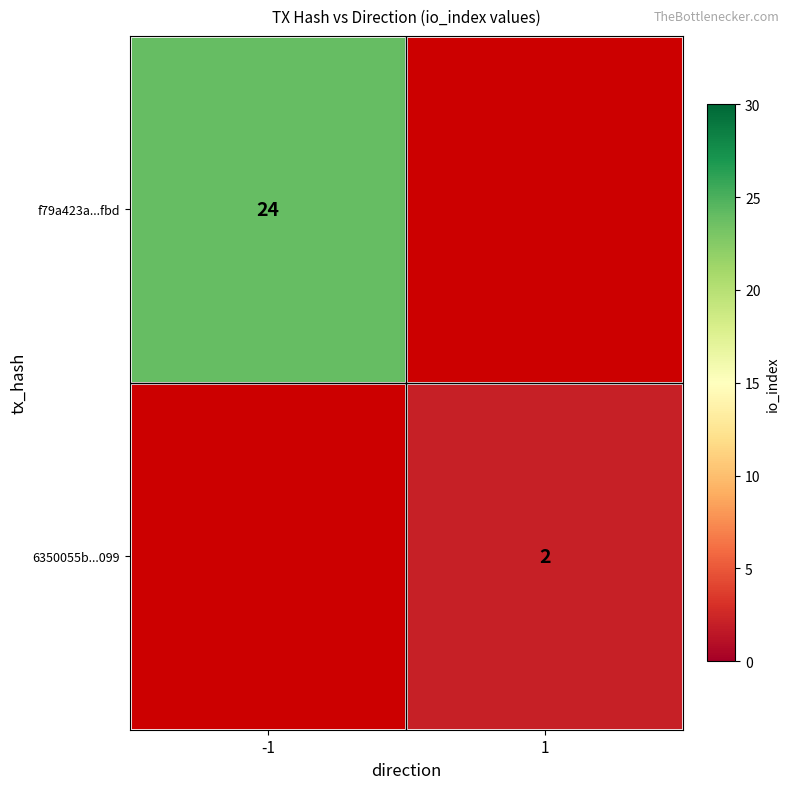

True or false: 6350055b...099 has a value of 2 at 1.

True